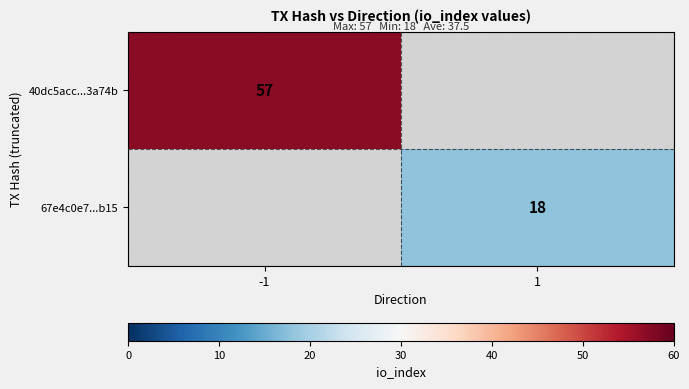

The 40dc5acc...3a74b series shows 39 at -1. True or false?

False